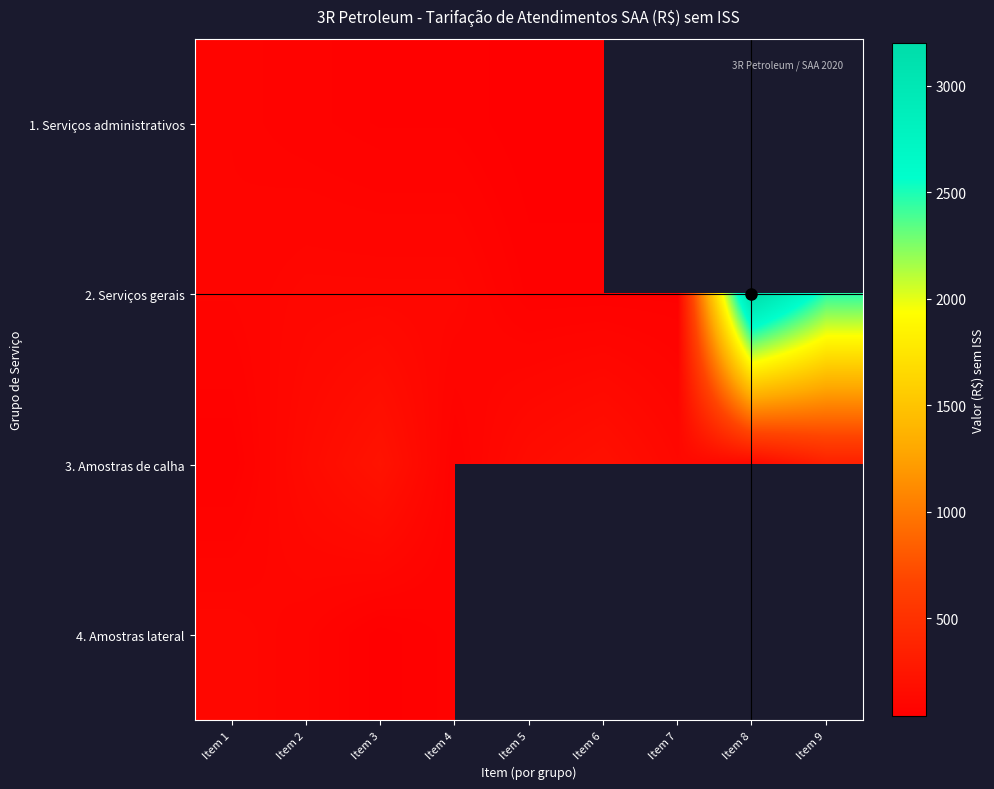

Is it true that 2. Serviços gerais equals 115.0 at Item 4?

True